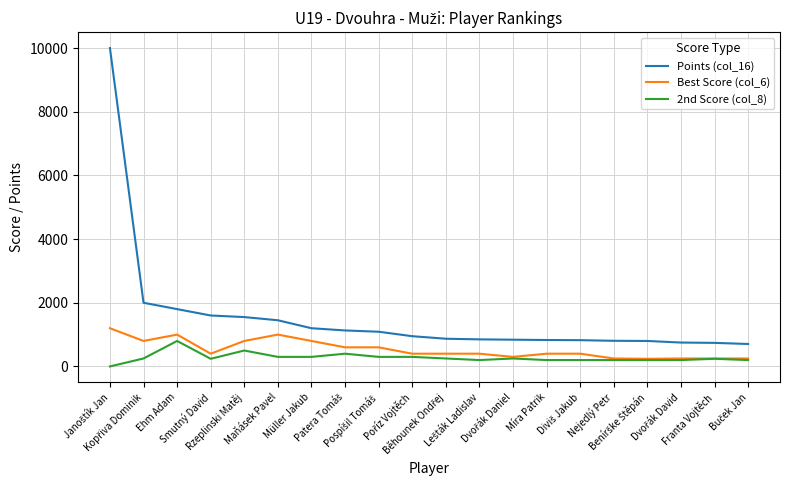

True or false: 2nd Score (col_8) has a value of 240 at Franta Vojtěch.

True